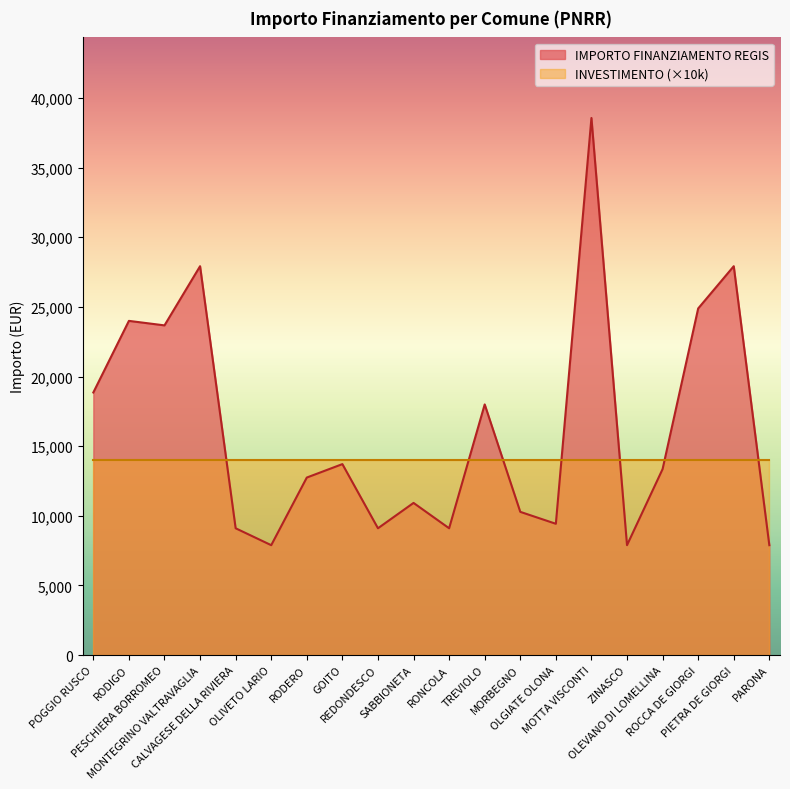

Is it true that the value at TREVIOLO is 17997?

True